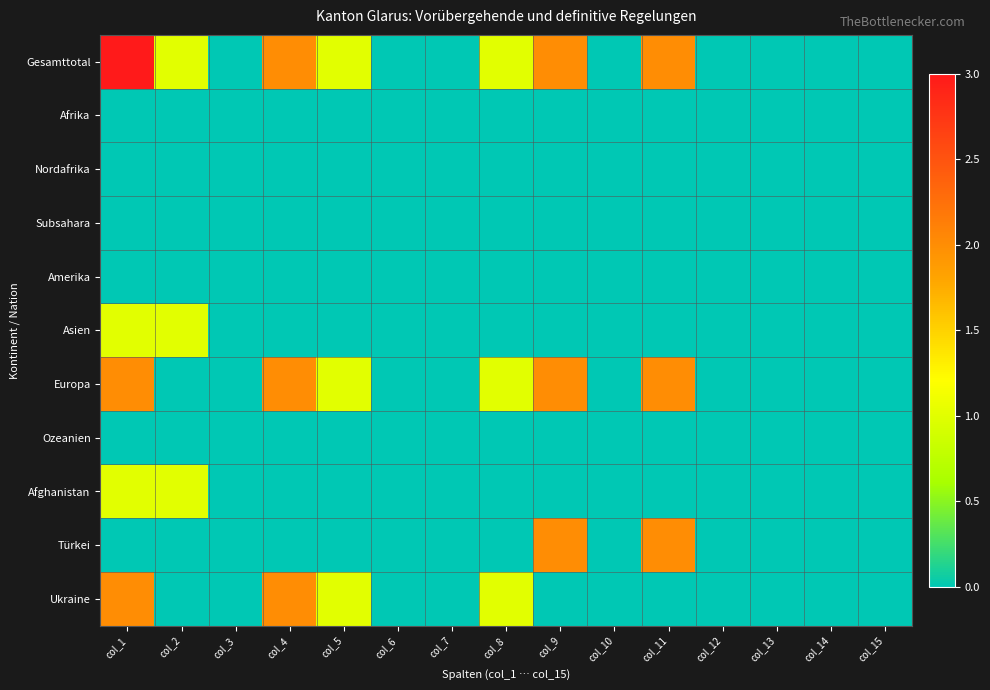

At col_6, list the series in order from largest to smallest.

Gesamttotal, Afrika, Nordafrika, Subsahara, Amerika, Asien, Europa, Ozeanien, Afghanistan, Türkei, Ukraine